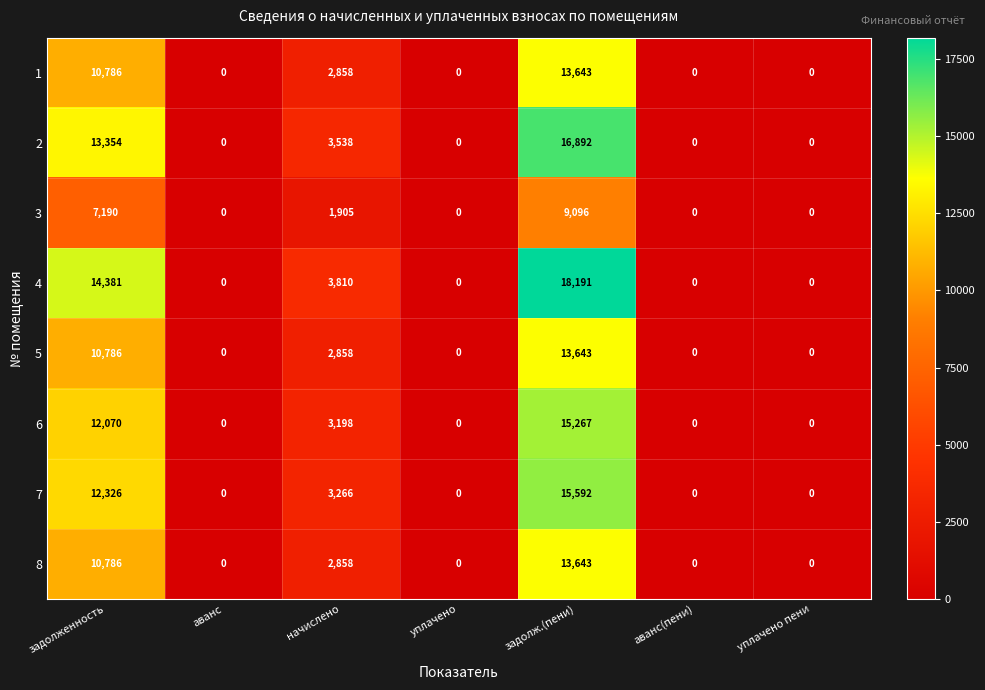

Is it true that 1 equals 1440 at начислено?

False